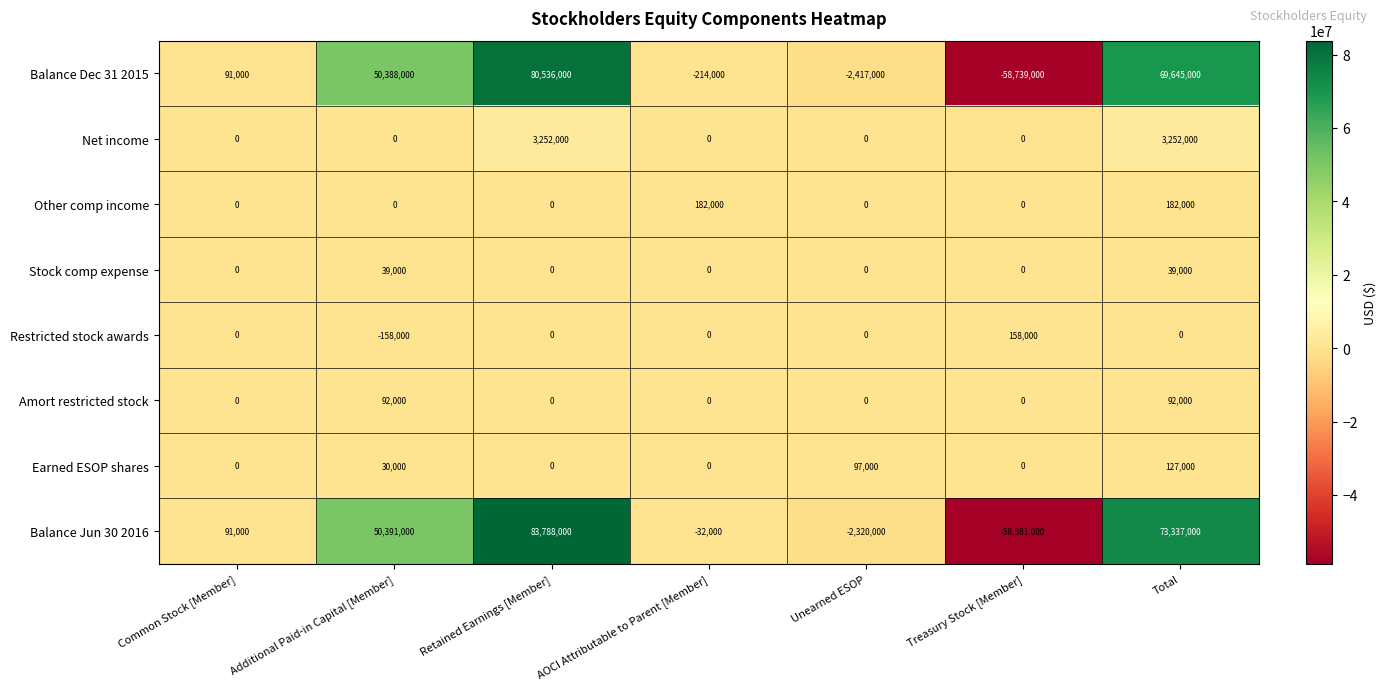

True or false: Earned ESOP shares has a value of 0 at AOCI Attributable to Parent [Member].

True